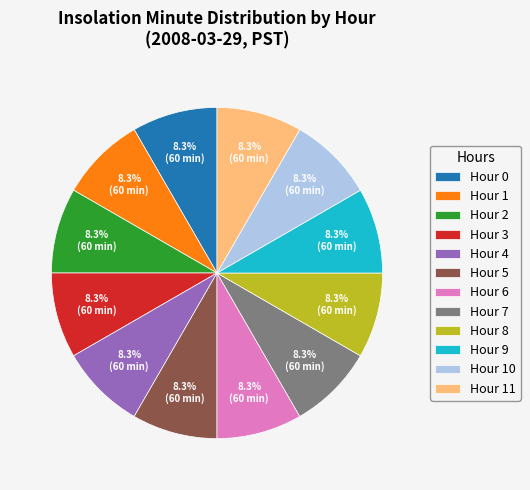

Does Hour 5 account for over 50% of the chart?

No